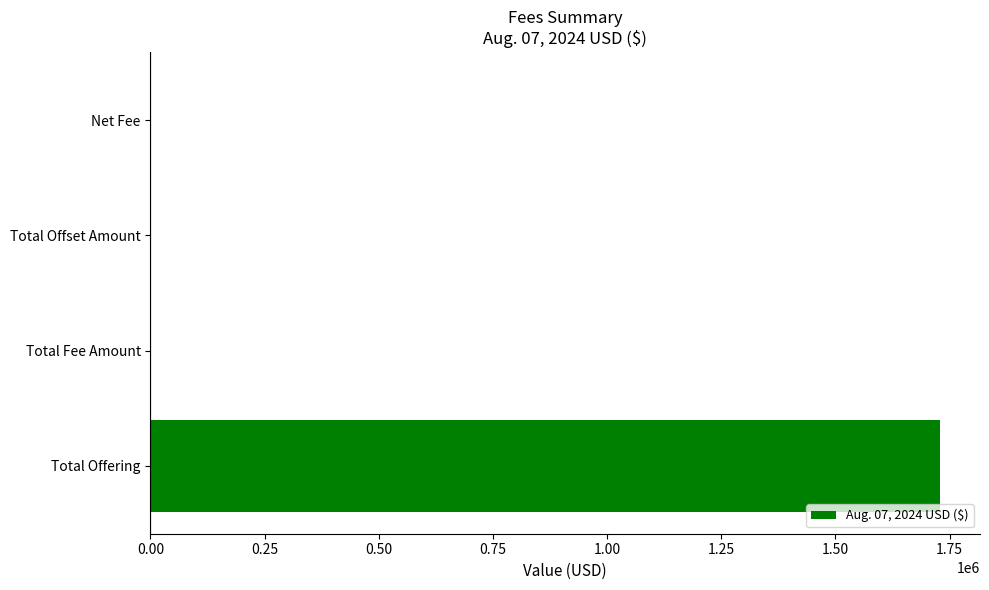

What value does the data have at Total Offering?

1730000.0